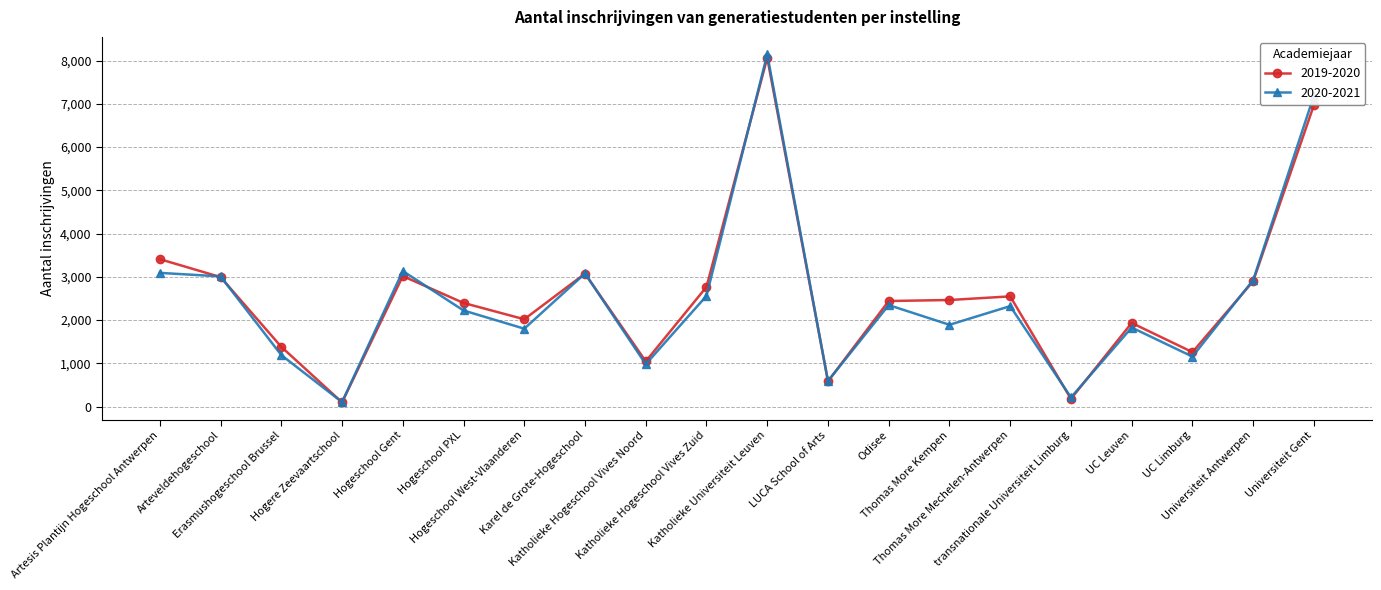

What is the difference between the maximum and minimum values in the 2019-2020 series?

7963